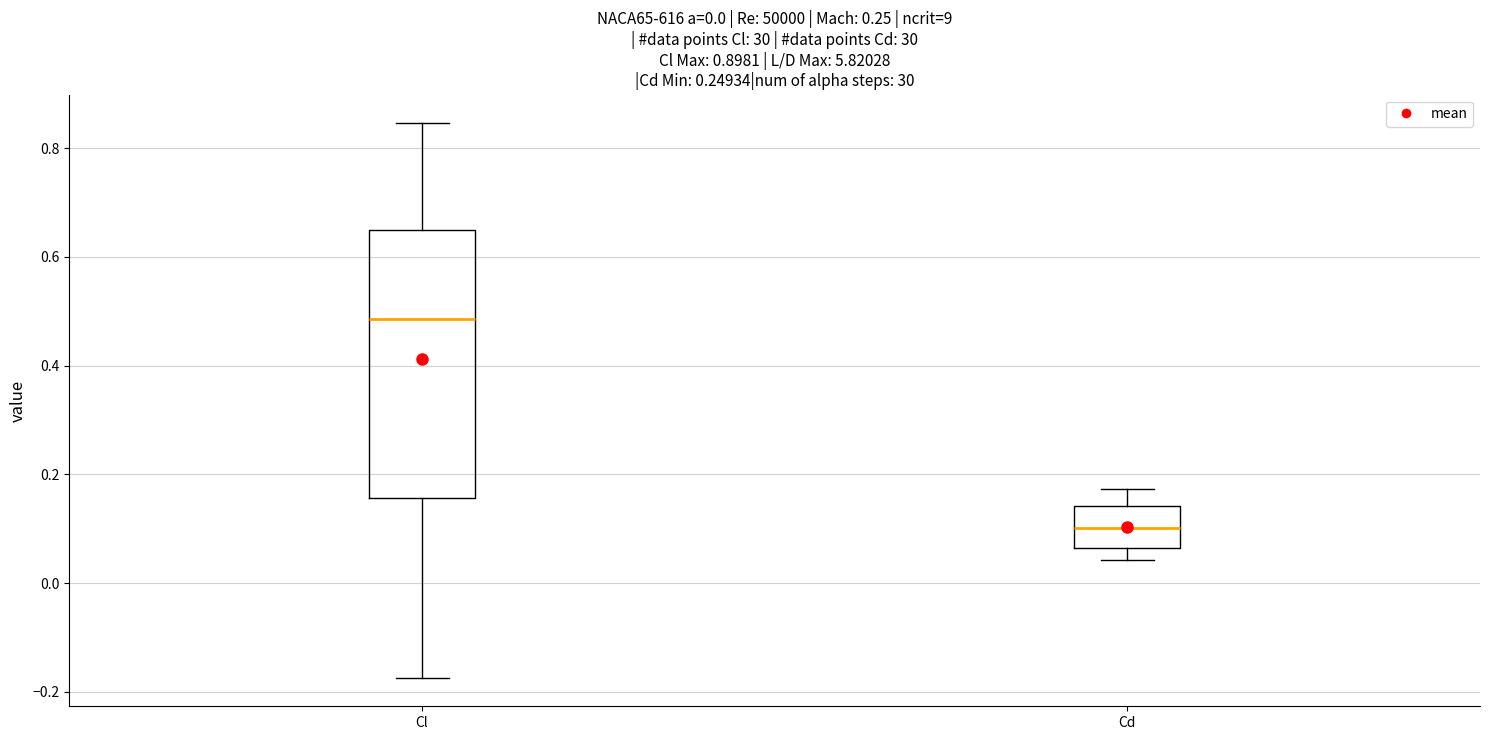

Which box's median line is the lowest?

Cd